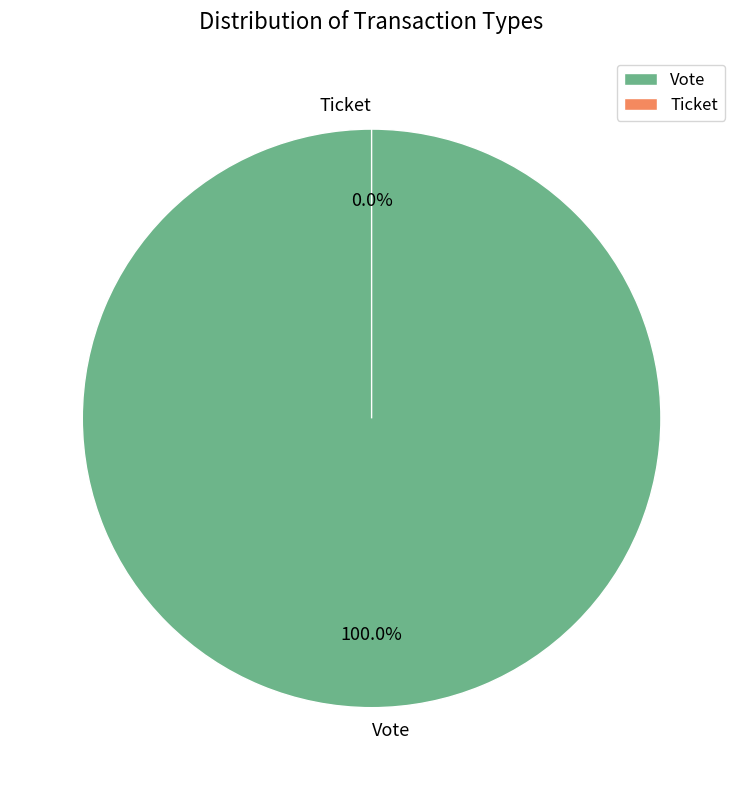

Rank the categories by value from lowest to highest.

Ticket, Vote